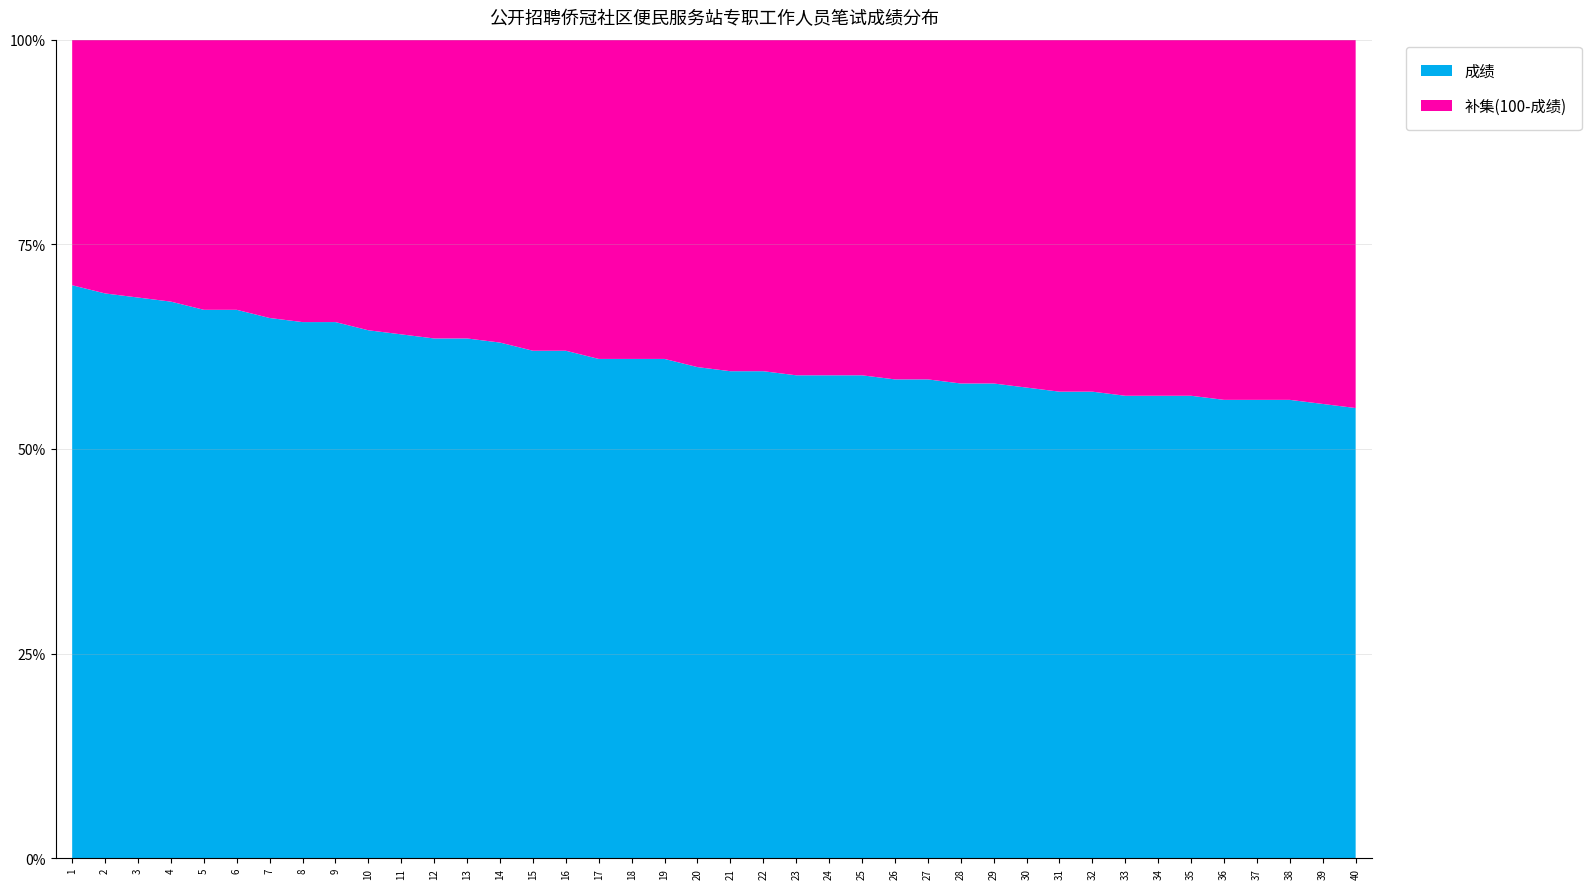

Reading right to left, transcribe all the data shown in this chart.

成绩: 40=55.0	39=55.5	38=56.0	37=56.0	36=56.0	35=56.5	34=56.5	33=56.5	32=57.0	31=57.0	30=57.5	29=58.0	28=58.0	27=58.5	26=58.5	25=59.0	24=59.0	23=59.0	22=59.5	21=59.5	20=60.0	19=61.0	18=61.0	17=61.0	16=62.0	15=62.0	14=63.0	13=63.5	12=63.5	11=64.0	10=64.5	9=65.5	8=65.5	7=66.0	6=67.0	5=67.0	4=68.0	3=68.5	2=69.0	1=70.0
补集: 40=45.0	39=44.5	38=44.0	37=44.0	36=44.0	35=43.5	34=43.5	33=43.5	32=43.0	31=43.0	30=42.5	29=42.0	28=42.0	27=41.5	26=41.5	25=41.0	24=41.0	23=41.0	22=40.5	21=40.5	20=40.0	19=39.0	18=39.0	17=39.0	16=38.0	15=38.0	14=37.0	13=36.5	12=36.5	11=36.0	10=35.5	9=34.5	8=34.5	7=34.0	6=33.0	5=33.0	4=32.0	3=31.5	2=31.0	1=30.0